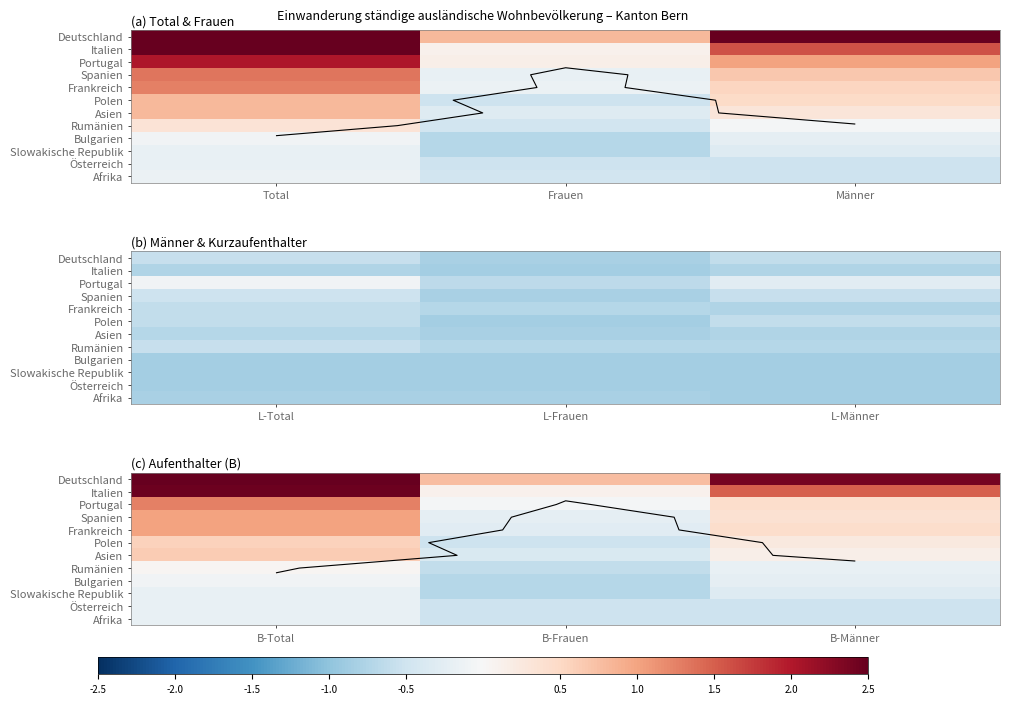

At which category is the sum across all series the highest?

B-Total